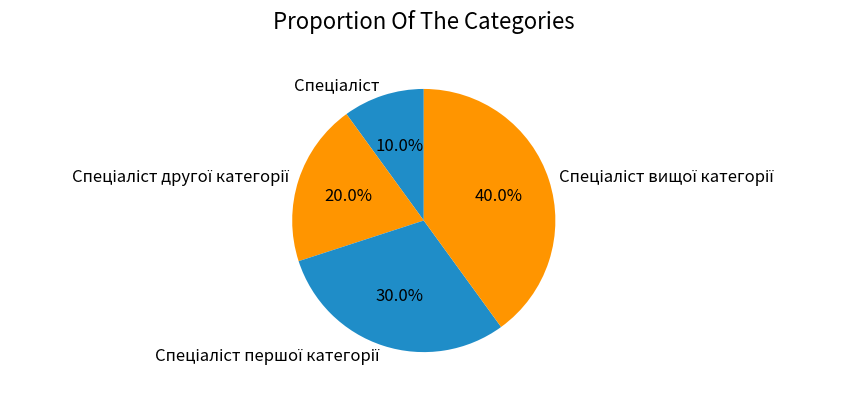

Does any single category account for the majority?

No